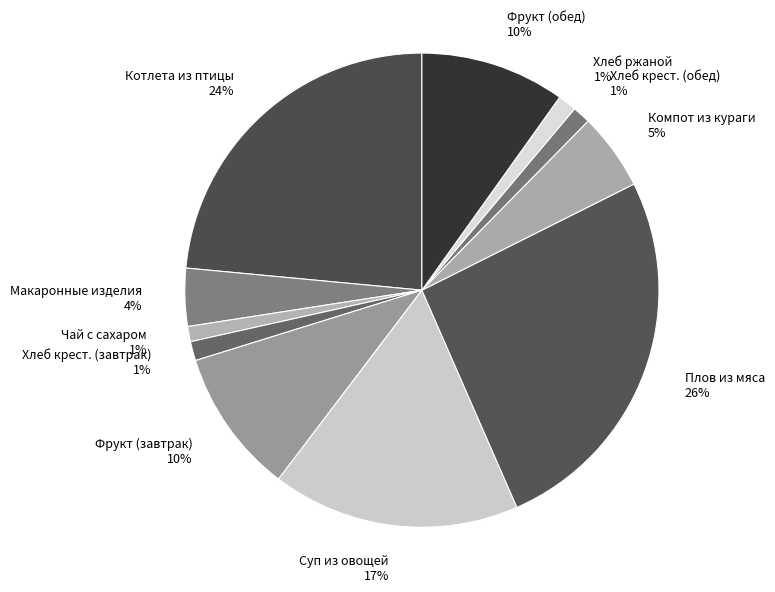

Is the sum of Плов из мяса and Чай с сахаром greater than half?

No